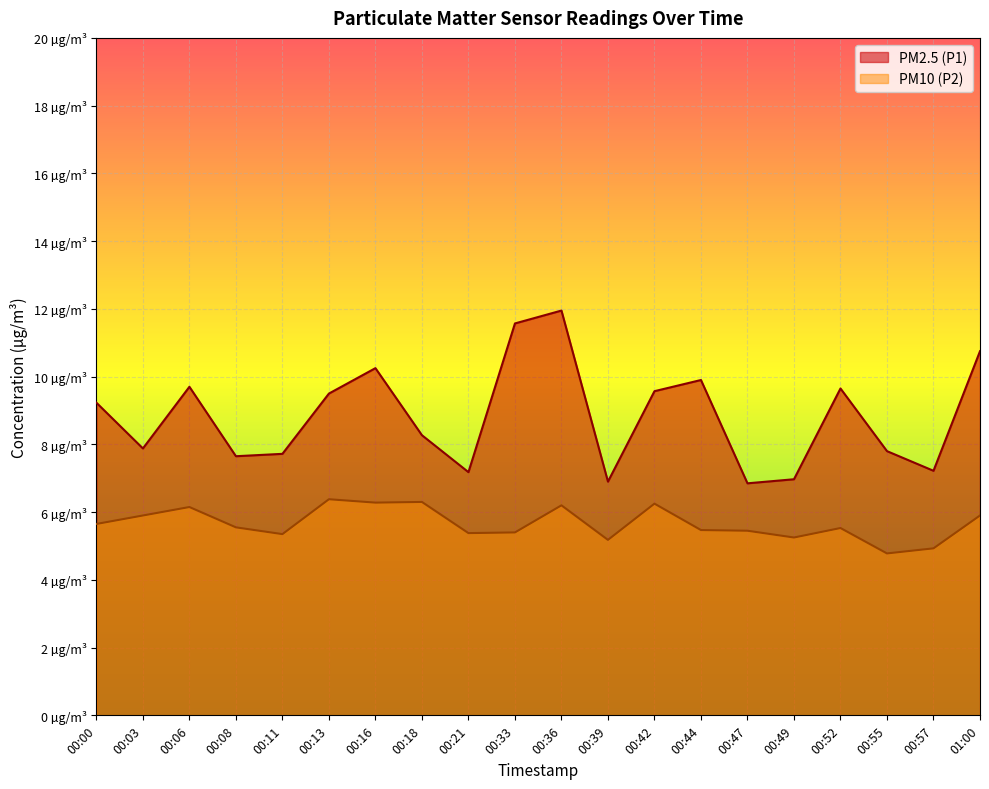

True or false: PM2.5 (P1) has a value of 7.8 at 00:55.

True